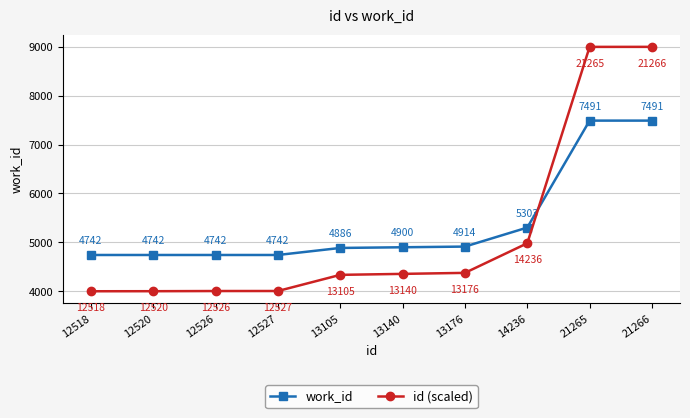

What is the sum of all id (scaled) values?

52059.3